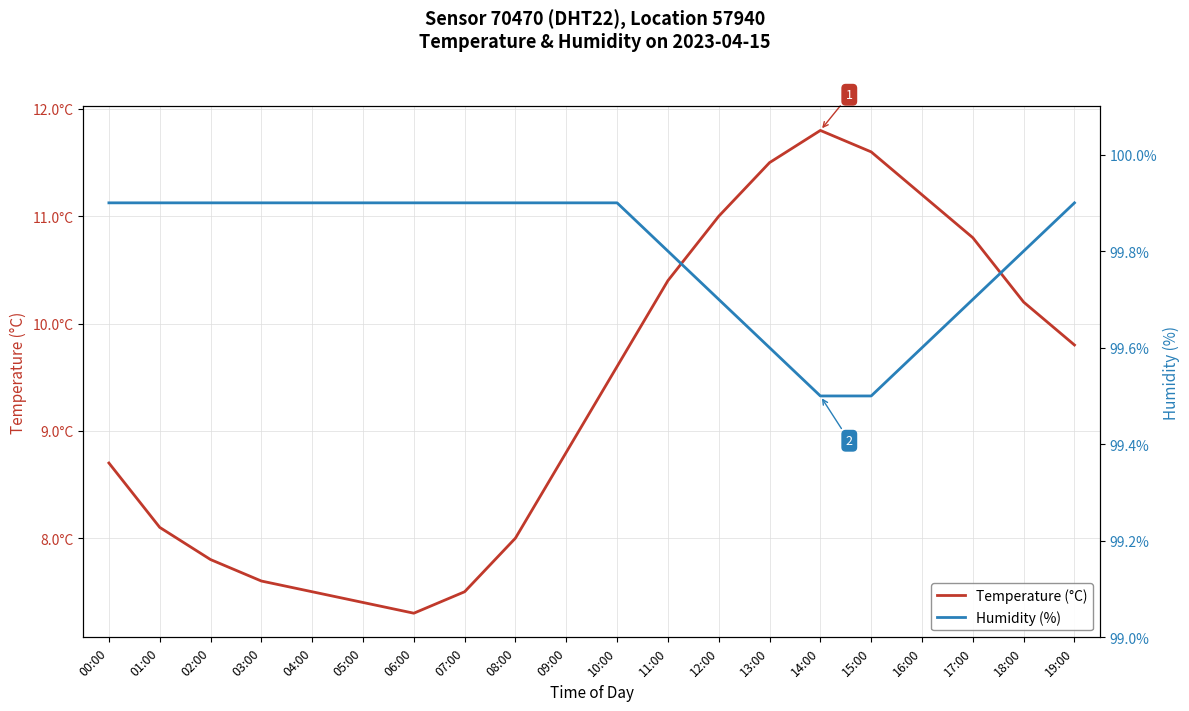

True or false: Humidity (%) and Temperature (°C) intersect in this chart.

False